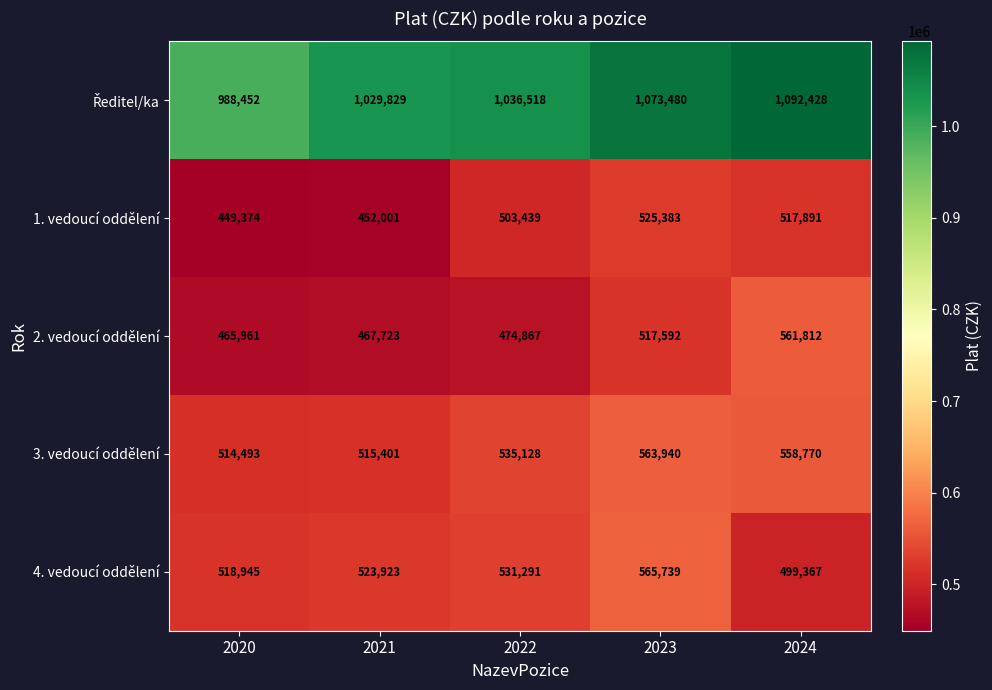

What is the spread (max minus min) of values at 2020?

539078